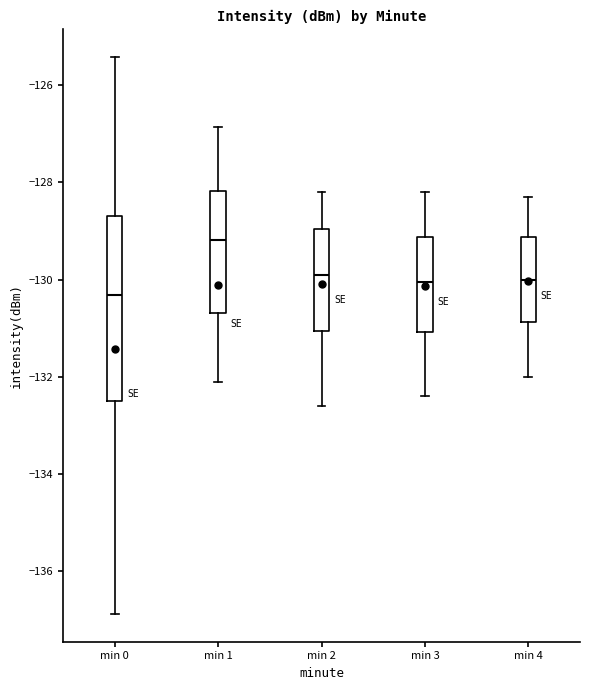

Which box's median line is the highest?

min 1